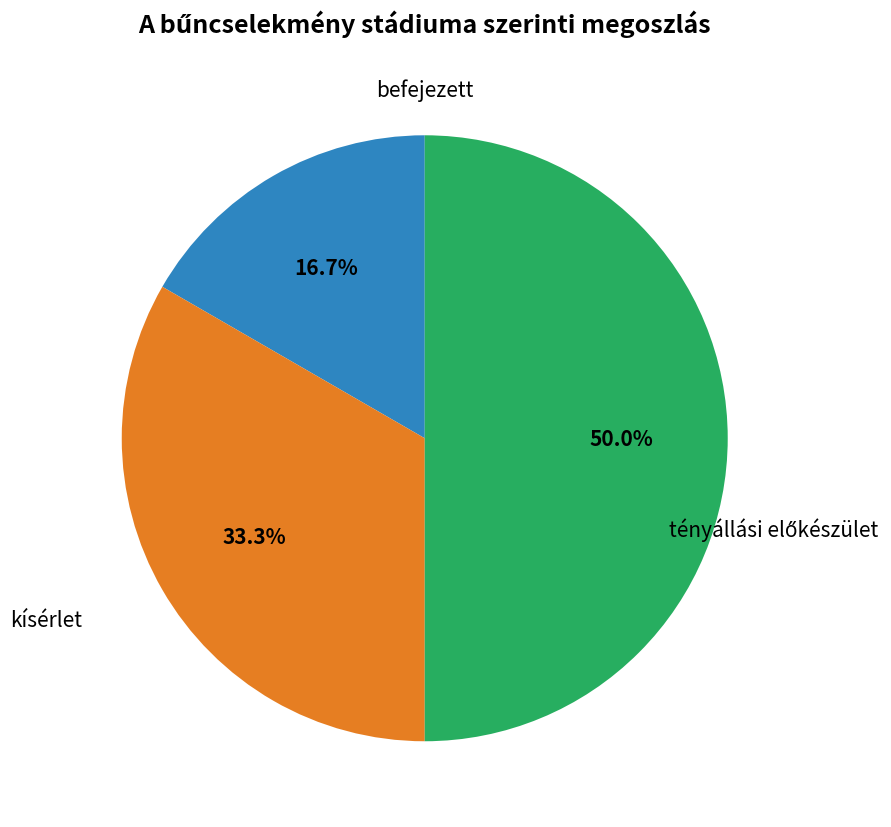

What is the total percentage of befejezett and kísérlet?

50.0%